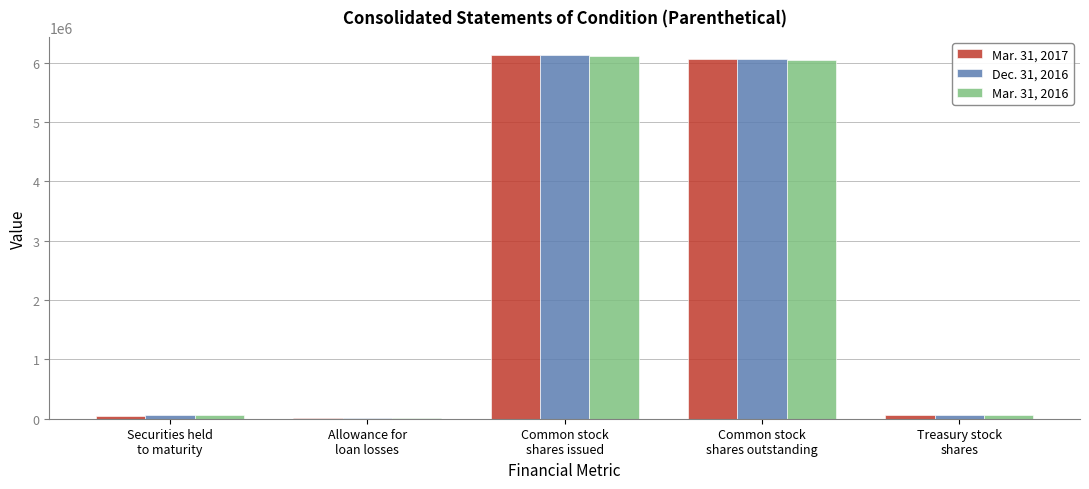

What is the approximate value of Dec. 31, 2016 at Treasury stock
shares, to the nearest 50?

62600